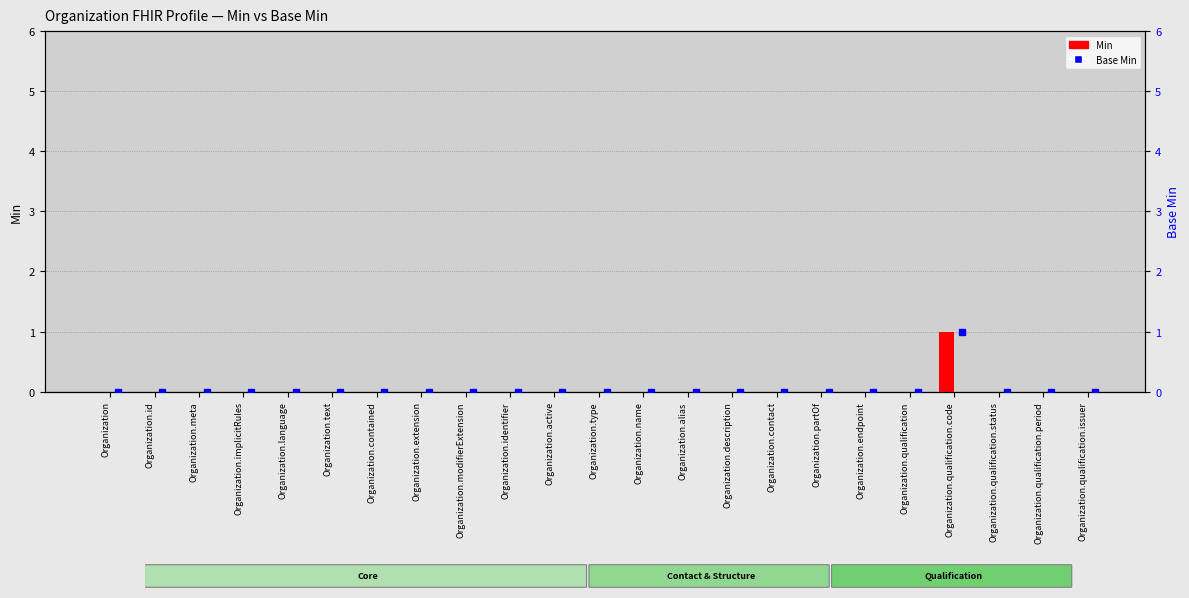

What is the label of the 13th bar from the right?

Organization.active